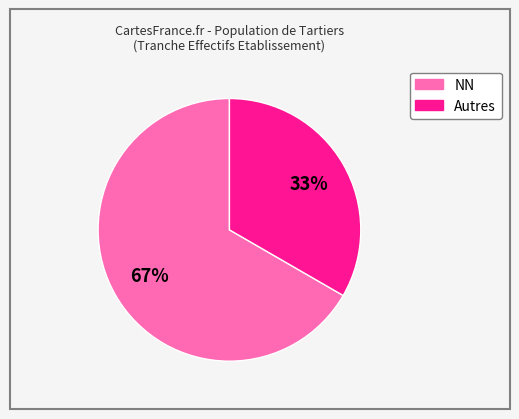

To the nearest percent, what is the average slice percentage?

50%